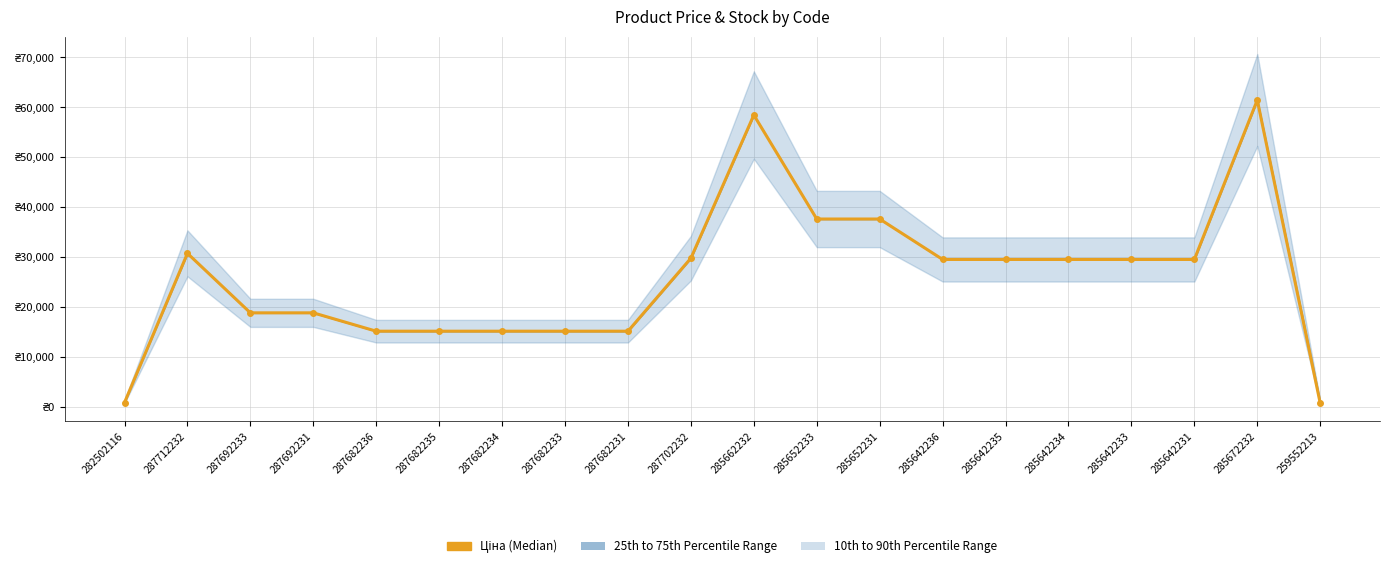

The value at 285642234 is 29491.5. True or false?

True